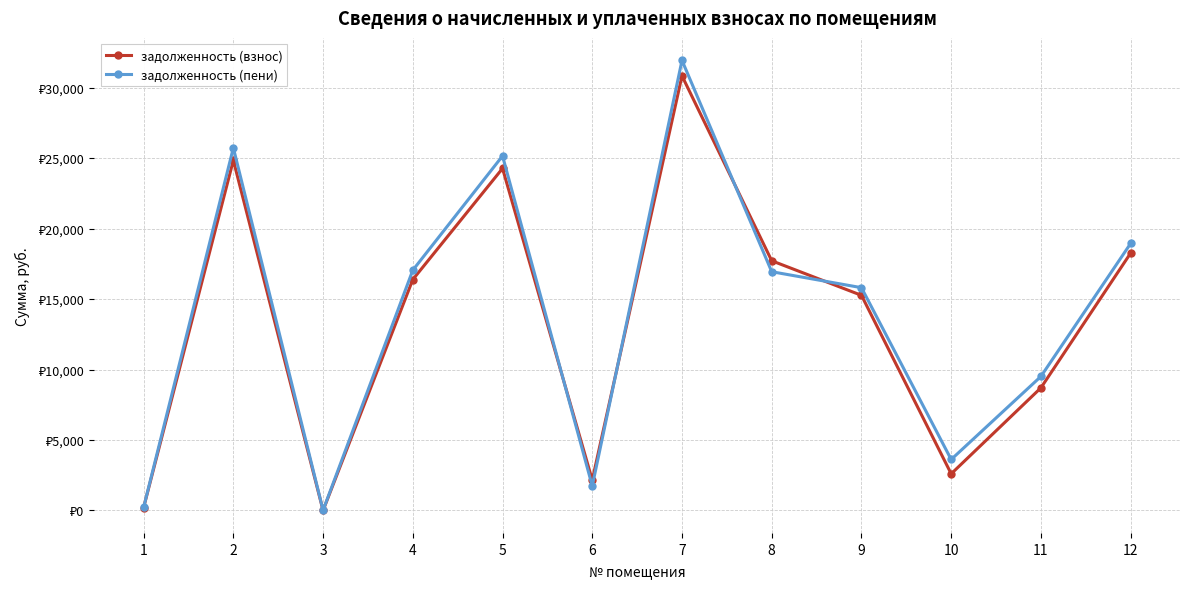

True or false: задолженность (пени) has more than 0 interior local peaks.

True